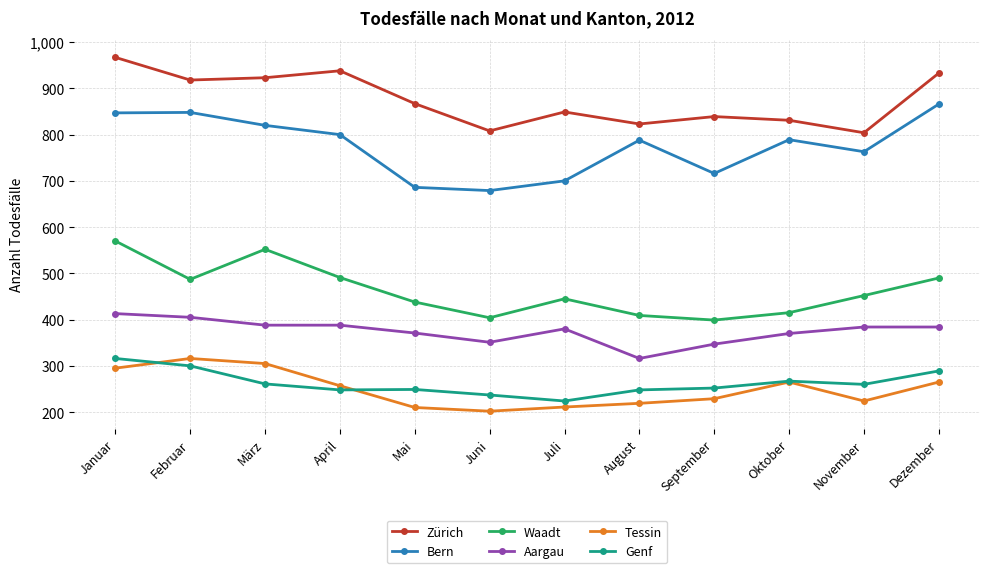

What is the maximum value shown in the chart?

967